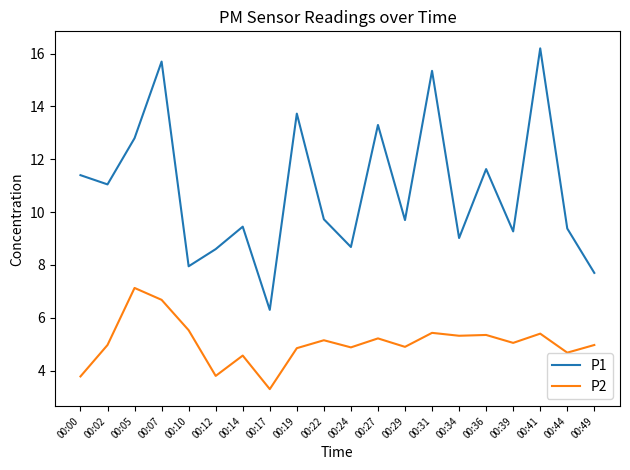

True or false: P2 and P1 intersect in this chart.

False